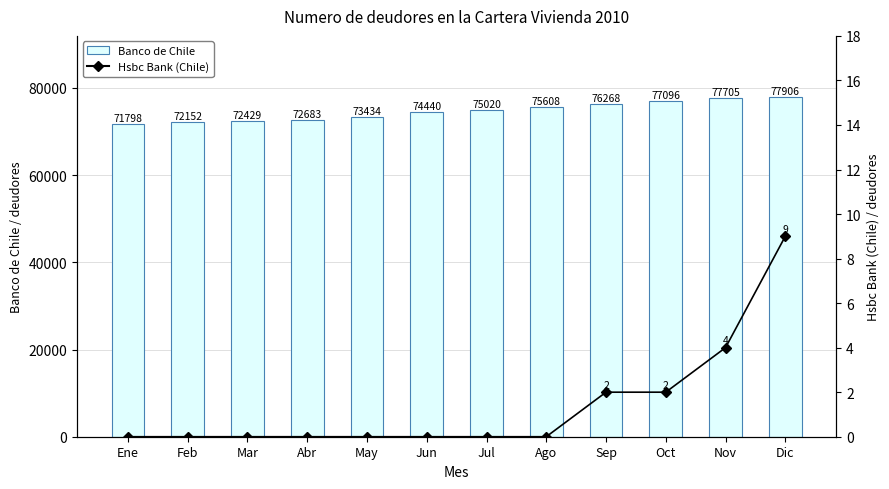

Rank the series by their average value, from lowest to highest.

Hsbc Bank (Chile), Banco de Chile